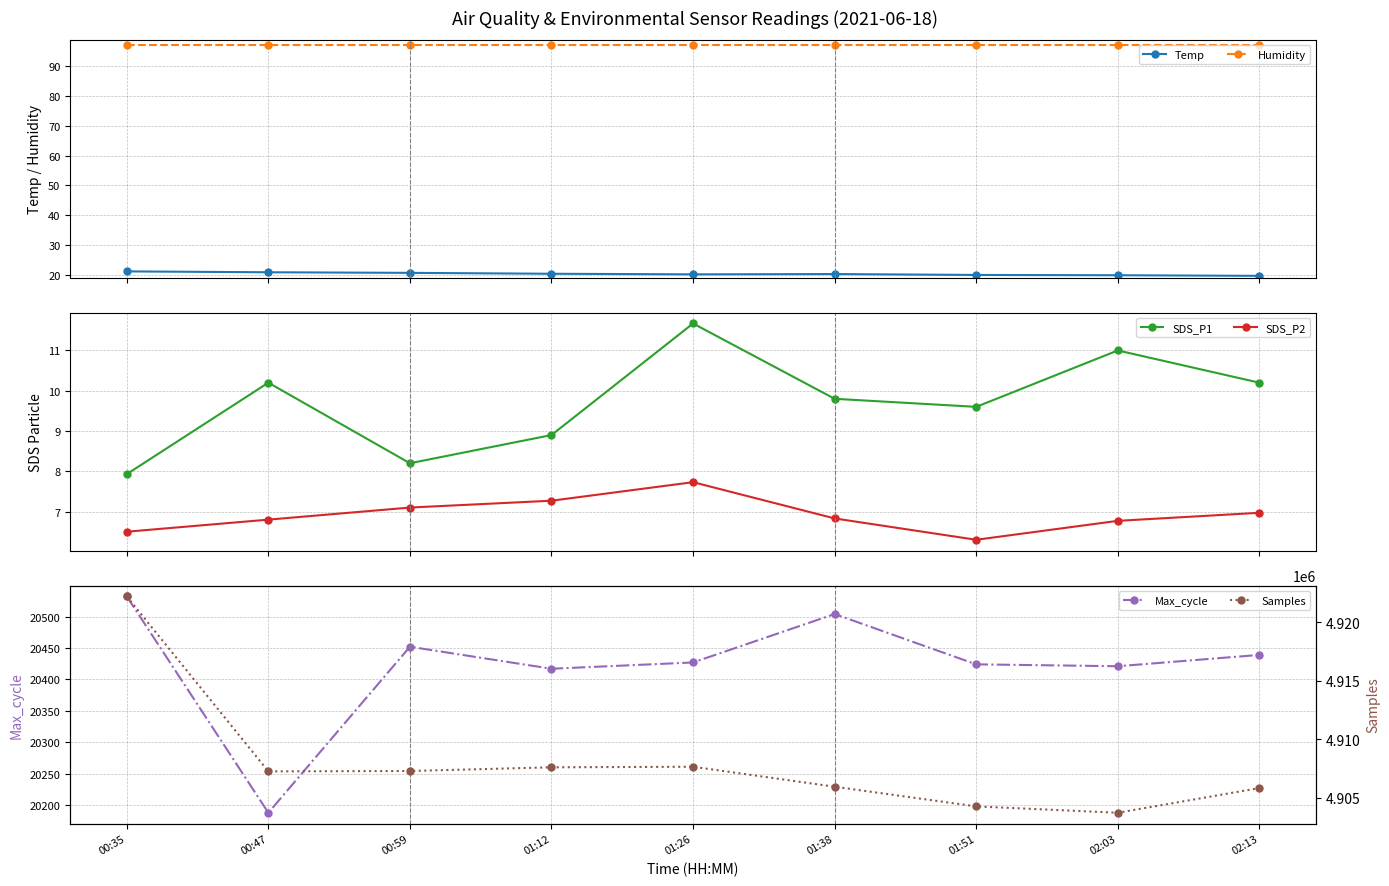

True or false: SDS_P1 and SDS_P2 cross at least once.

False